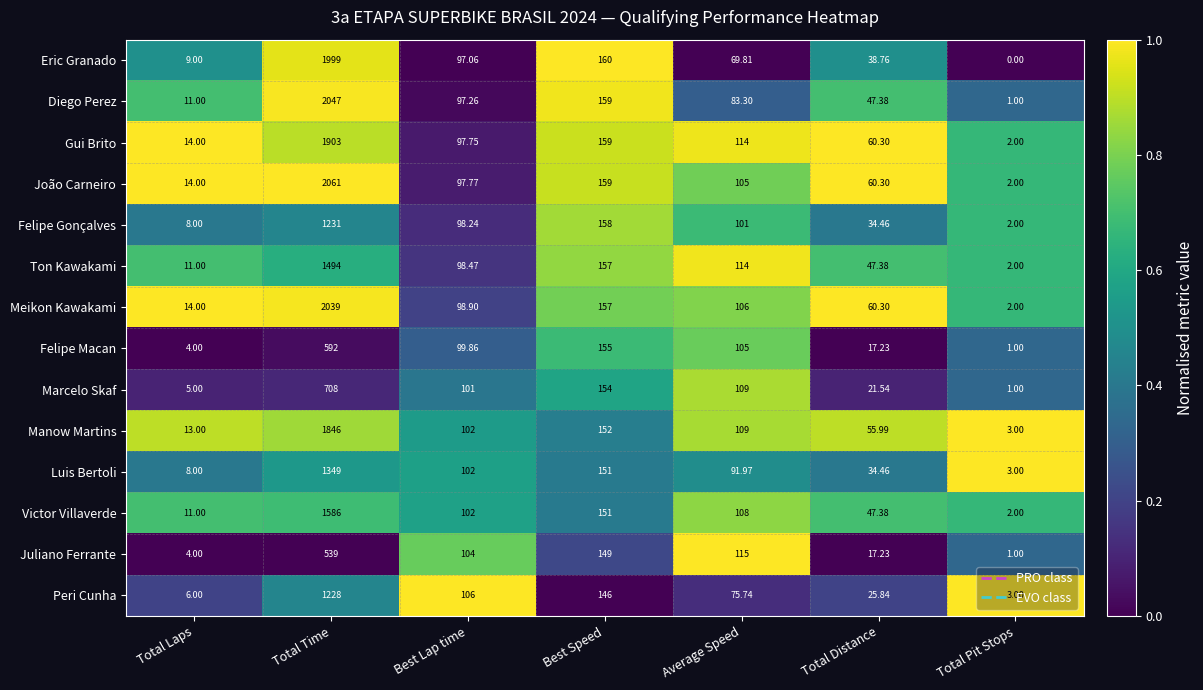

Rank the categories by Victor Villaverde value from lowest to highest.

Total Pit Stops, Total Laps, Total Distance, Best Lap time, Average Speed, Best Speed, Total Time